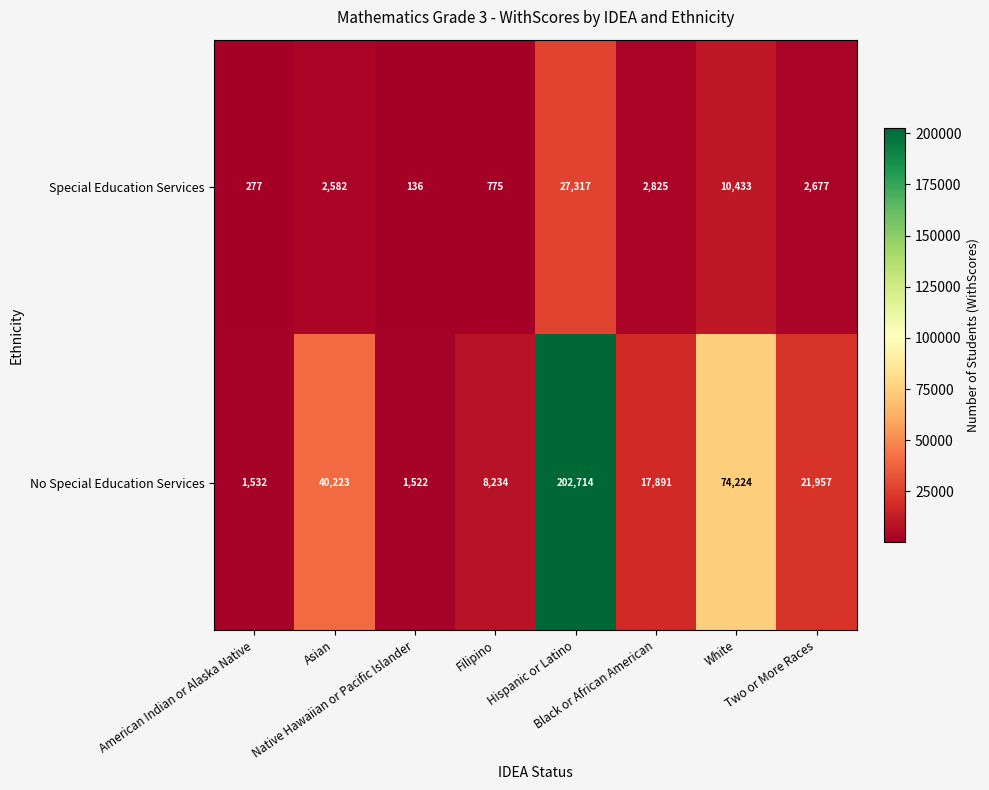

Which series has the largest total across all categories?

No Special Education Services